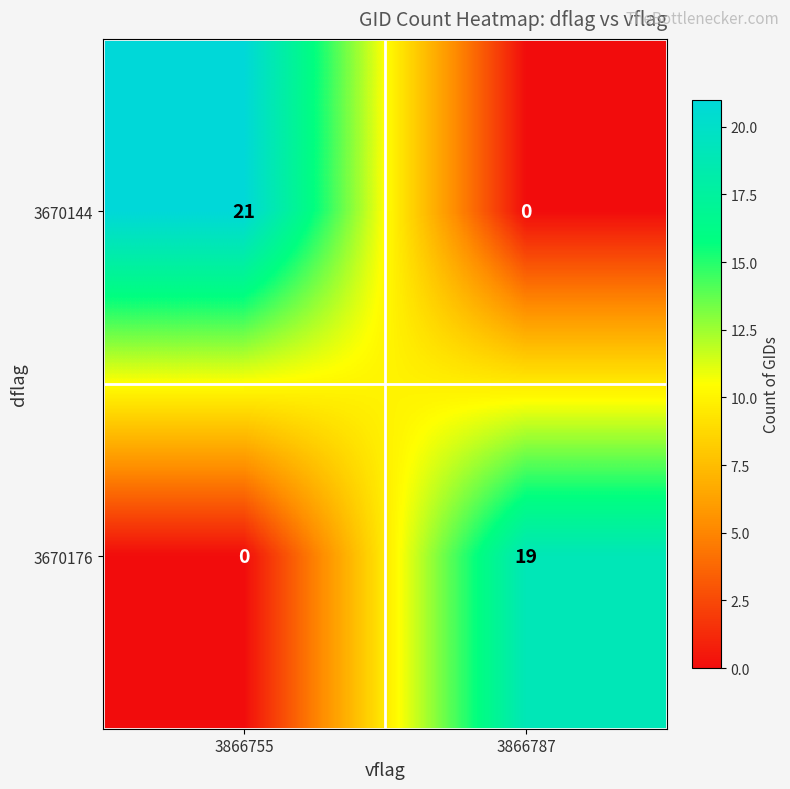

How many values in the 3670144 series are below 21?

1